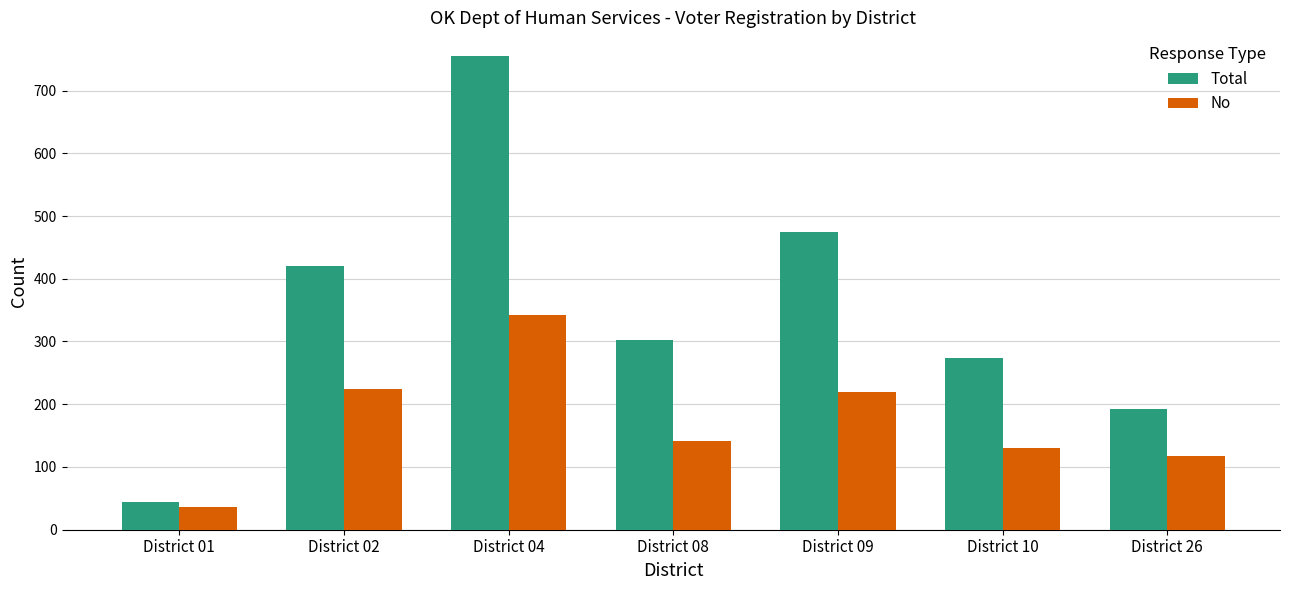

What value does the Total series have at District 08?

302